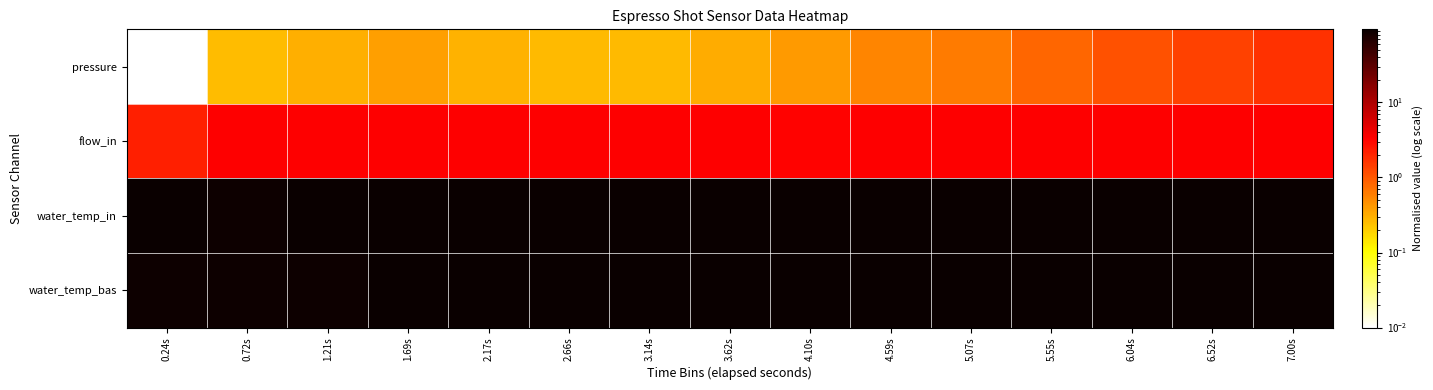

Which has a higher value, 2.17s or 6.04s?

6.04s